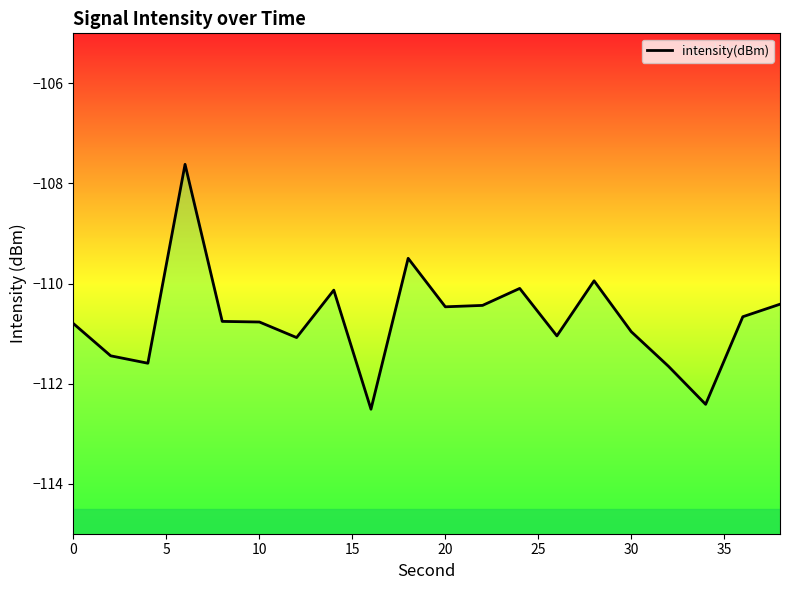

The value at 40 is -28.8. True or false?

False